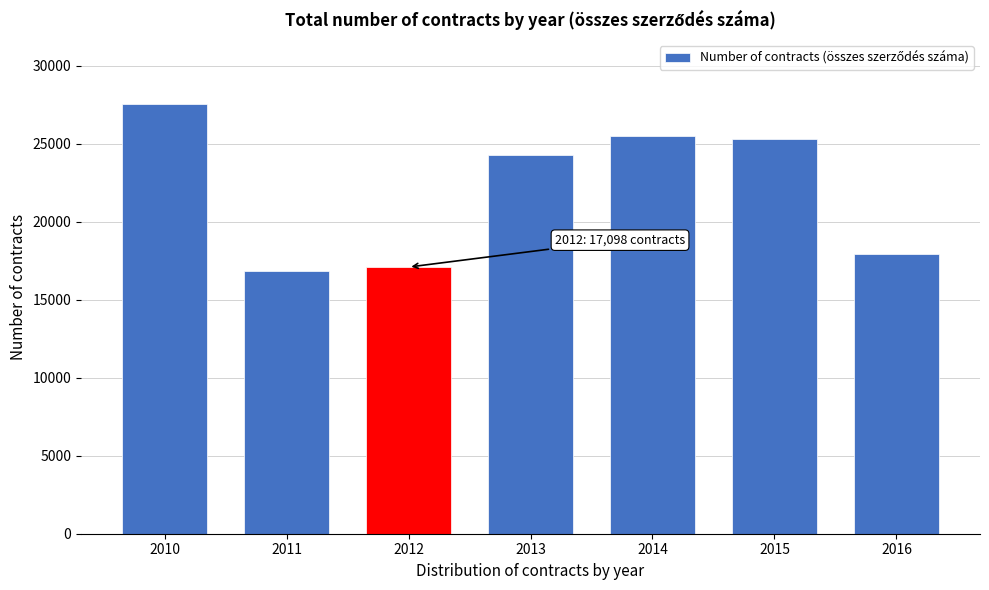

Reading left to right, what are all the values shown in this chart?

2010=27528	2011=16864	2012=17098	2013=24315	2014=25485	2015=25298	2016=17949